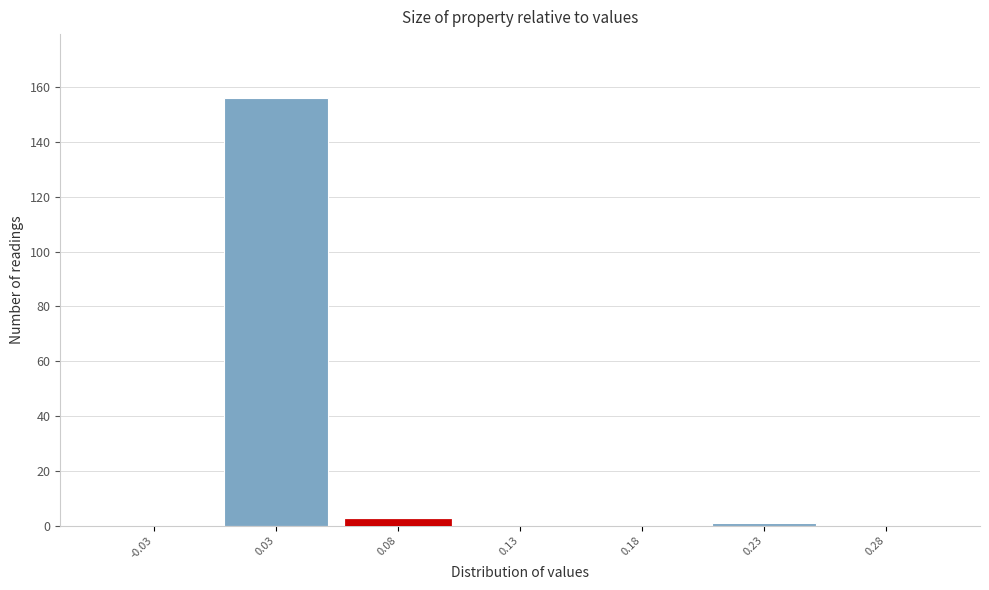

Reading left to right, extract all data points from this chart.

-0.03=0	0.03=156	0.08=2	0.13=0	0.18=0	0.23=1	0.28=0